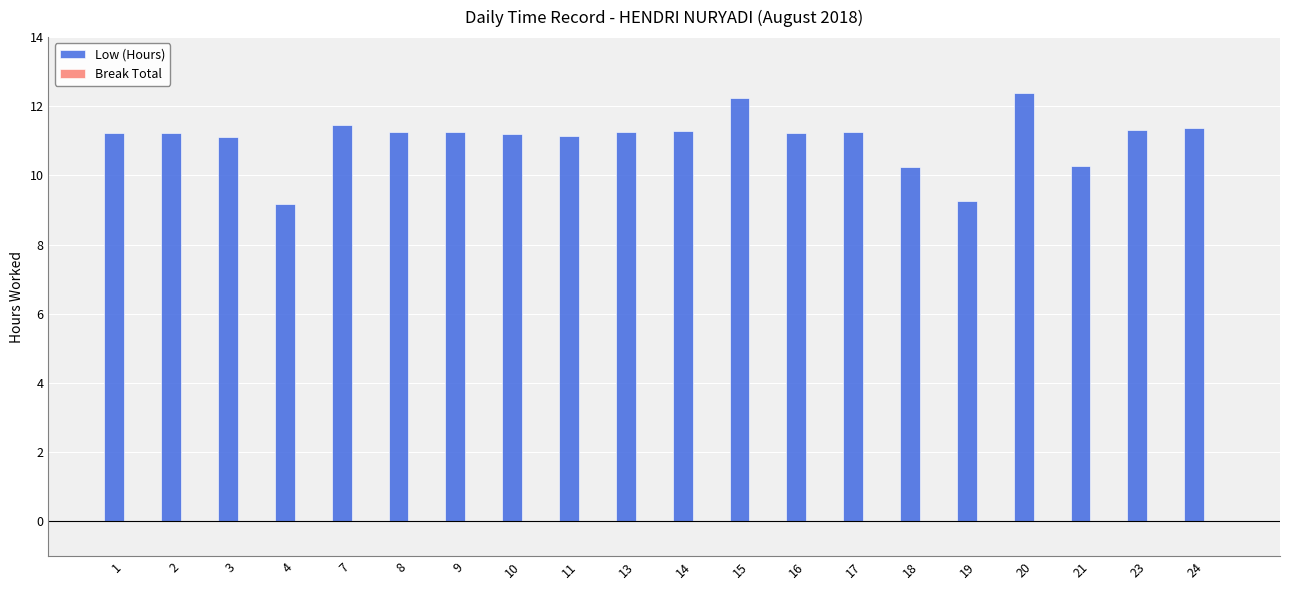

What is the ratio of the value at 15 to the value at 17?

1.1